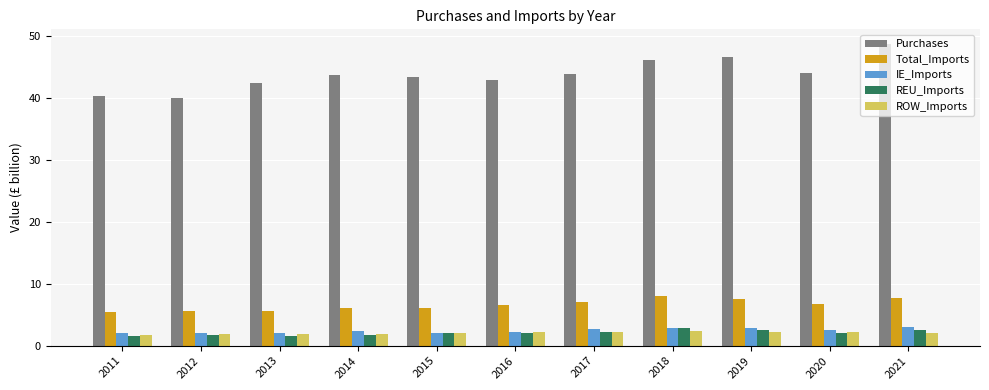

What is the difference between the second highest and second lowest values in the REU_Imports series?

1.0